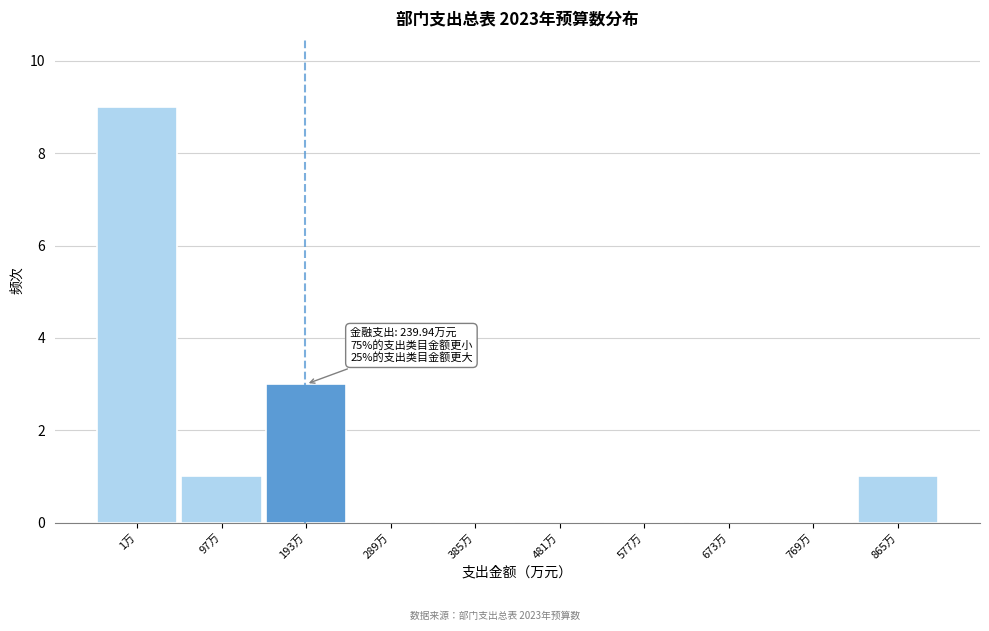

Reading left to right, extract all data points from this chart.

1万=9	97万=1	193万=3	289万=0	385万=0	481万=0	577万=0	673万=0	769万=0	865万=1